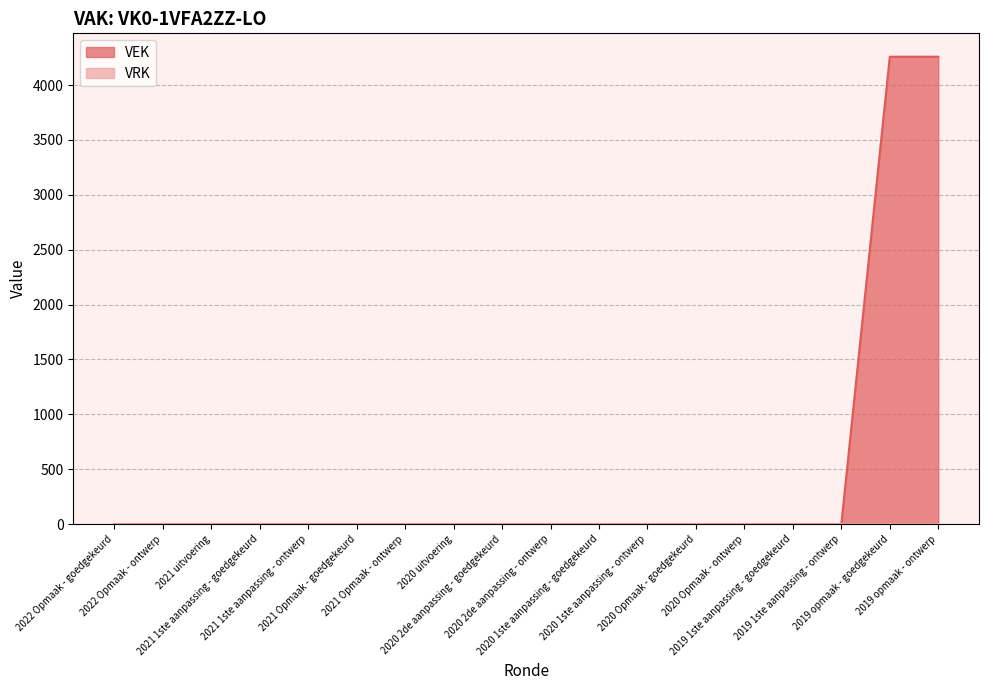

What is the label of the 8th point from the right?

2020 1ste aanpassing - goedgekeurd